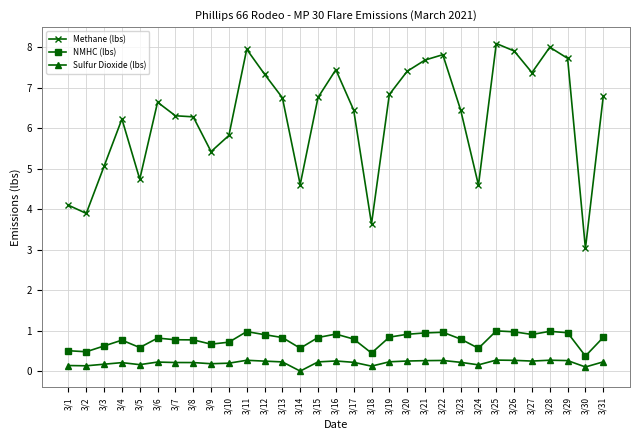

Which series has the widest spread of values?

Methane (lbs)